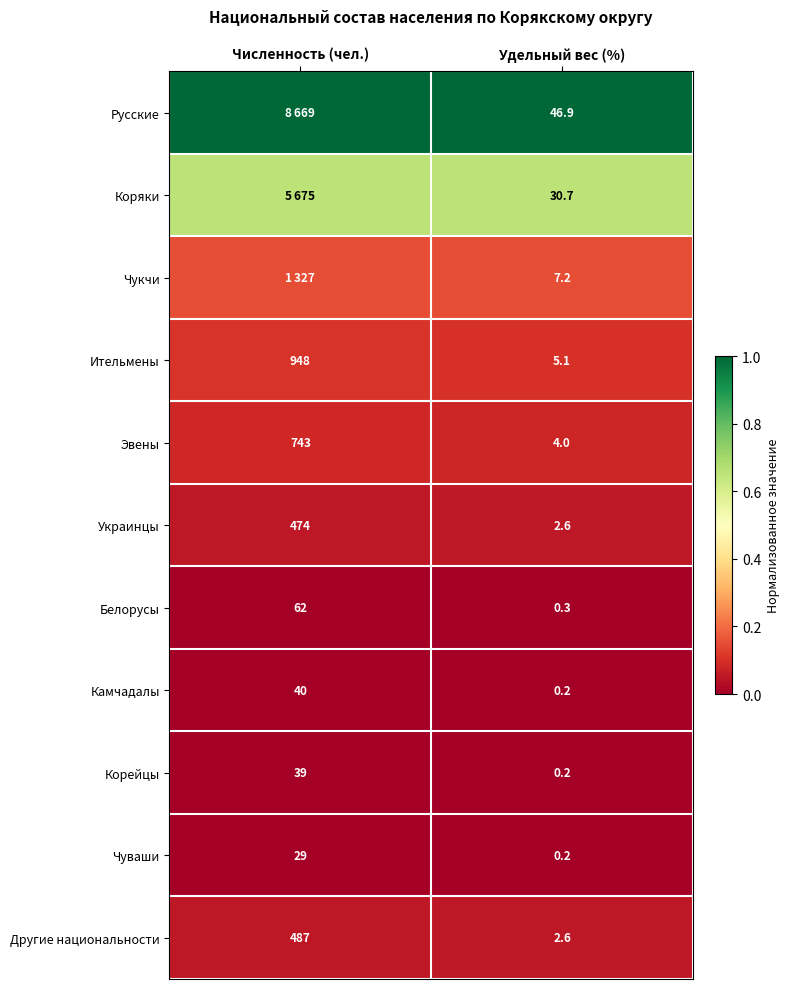

At how many categories does at least one series exceed 0?

2